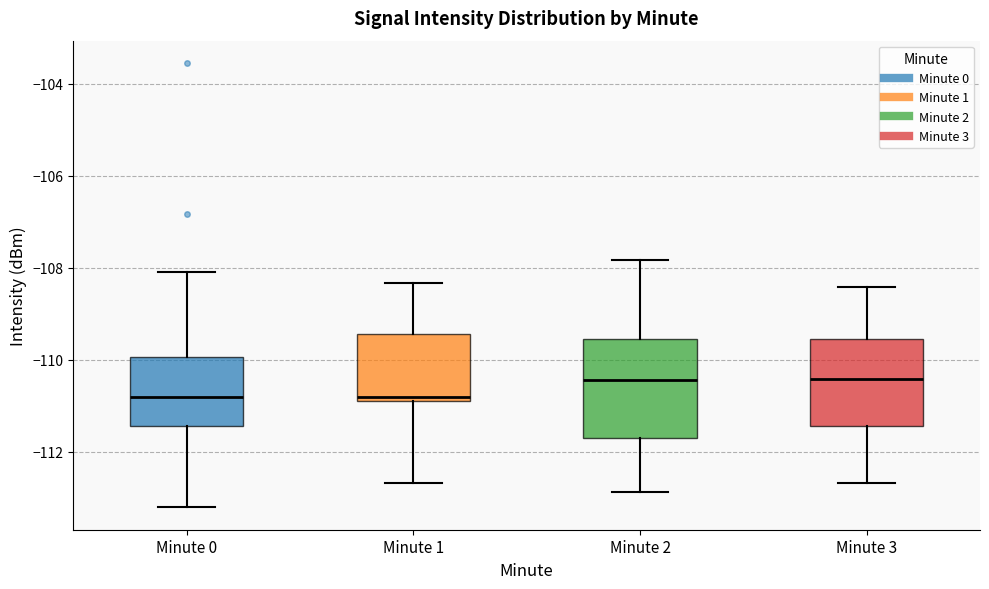

Where does the median line of the box for Minute 2 sit on the y-axis? The values are not printed on the chart, so give them approximately, as read against the axis.

-110.4